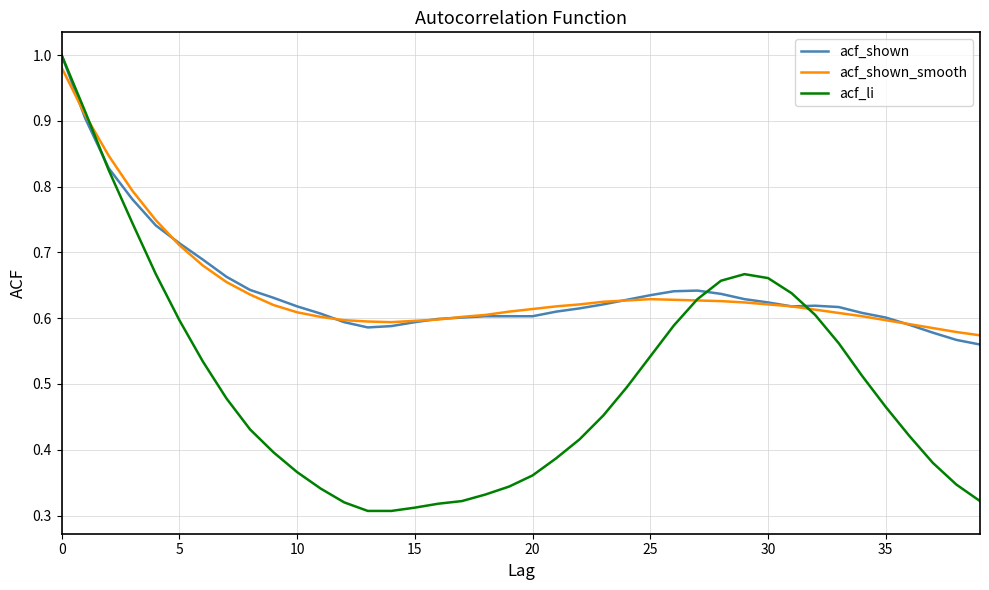

Which series has the largest range (max minus min)?

acf_li